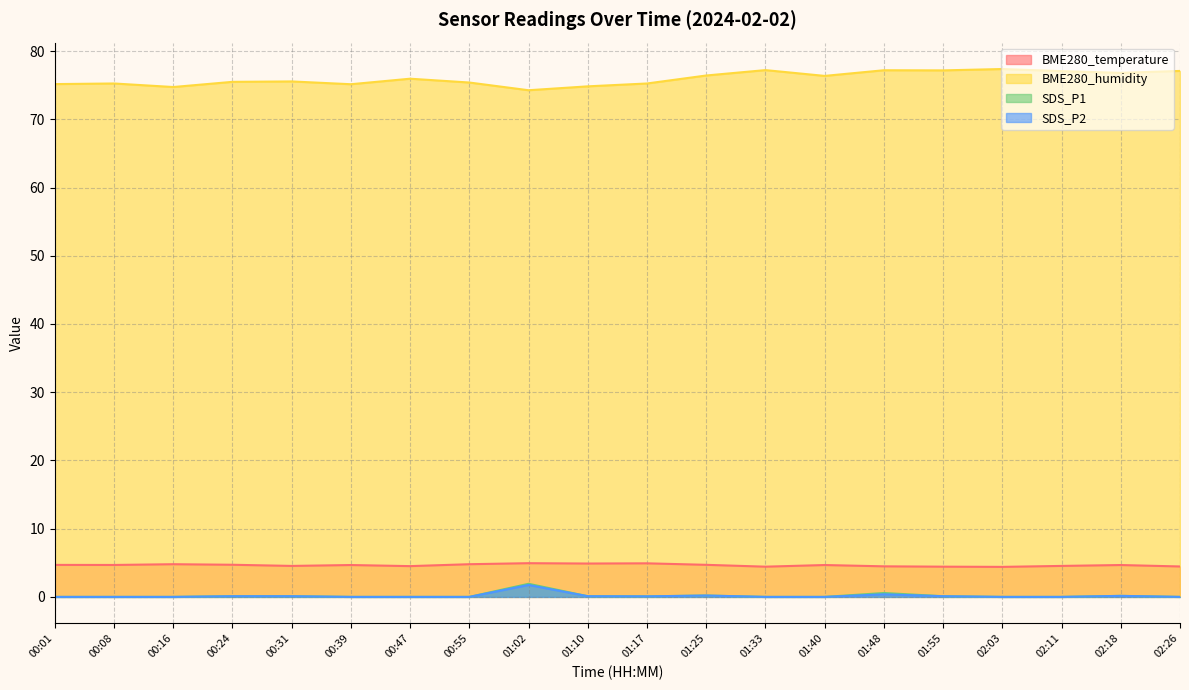

Reading left to right, list all the values displayed in this chart.

BME280_temperature: 00:01=4.7	00:08=4.7	00:16=4.8	00:24=4.7	00:31=4.5	00:39=4.7	00:47=4.5	00:55=4.8	01:02=4.9	01:10=4.9	01:17=4.9	01:25=4.7	01:33=4.4	01:40=4.7	01:48=4.5	01:55=4.4	02:03=4.4	02:11=4.5	02:18=4.7	02:26=4.5
BME280_humidity: 00:01=75.2	00:08=75.2	00:16=74.7	00:24=75.5	00:31=75.5	00:39=75.1	00:47=76.0	00:55=75.4	01:02=74.3	01:10=74.8	01:17=75.2	01:25=76.4	01:33=77.2	01:40=76.4	01:48=77.2	01:55=77.2	02:03=77.4	02:11=77.1	02:18=76.8	02:26=77.1
SDS_P1: 00:01=0.0	00:08=0.0	00:16=0.0	00:24=0.1	00:31=0.1	00:39=0.0	00:47=0.0	00:55=0.0	01:02=1.9	01:10=0.1	01:17=0.1	01:25=0.2	01:33=0.0	01:40=0.0	01:48=0.6	01:55=0.1	02:03=0.0	02:11=0.0	02:18=0.1	02:26=0.0
SDS_P2: 00:01=0.0	00:08=0.0	00:16=0.0	00:24=0.1	00:31=0.1	00:39=0.0	00:47=0.0	00:55=0.0	01:02=1.8	01:10=0.1	01:17=0.1	01:25=0.2	01:33=0.0	01:40=0.0	01:48=0.4	01:55=0.1	02:03=0.0	02:11=0.0	02:18=0.1	02:26=0.0